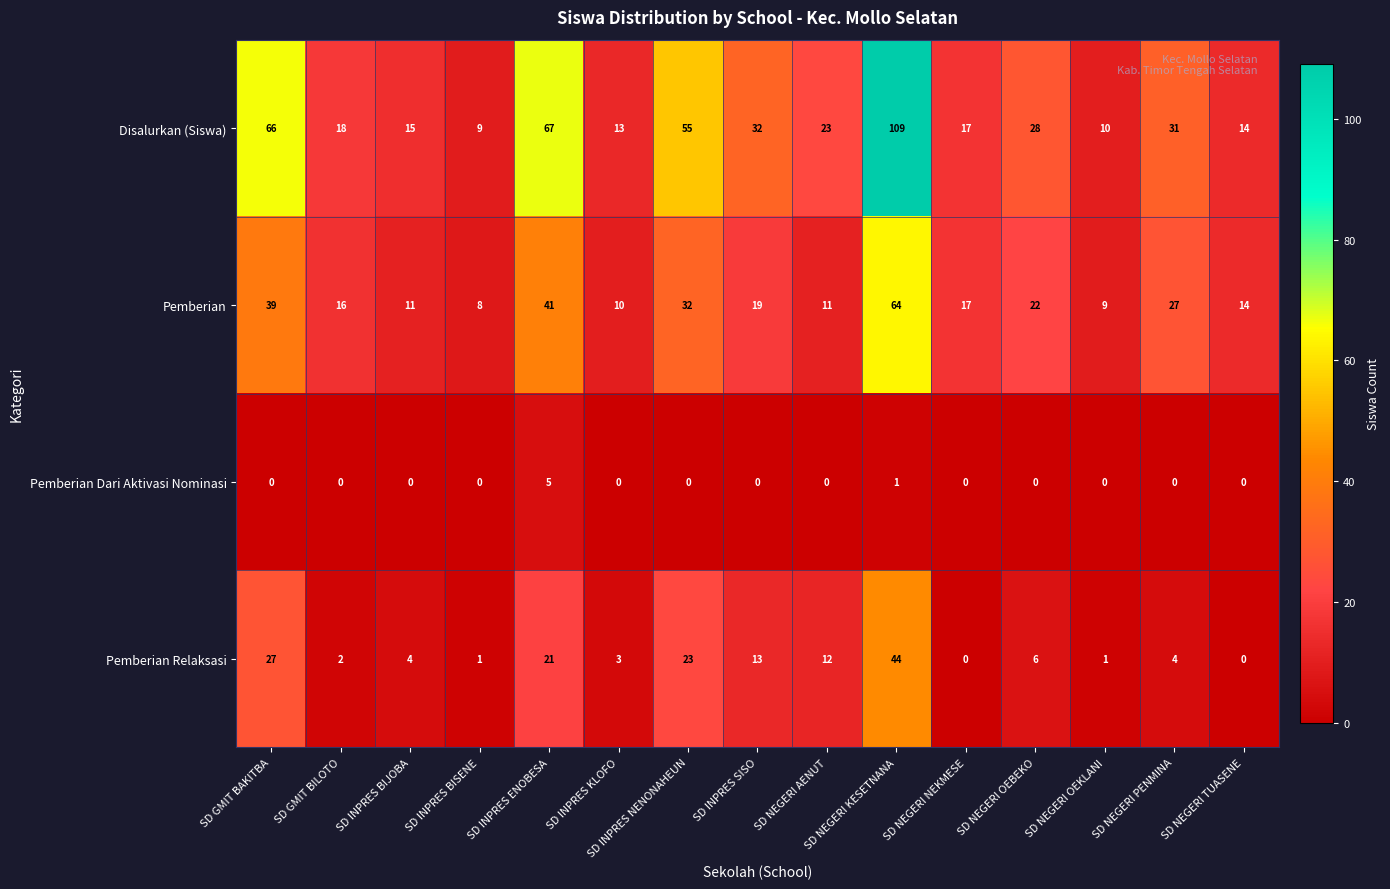

Which series has the largest range (max minus min)?

Disalurkan (Siswa)